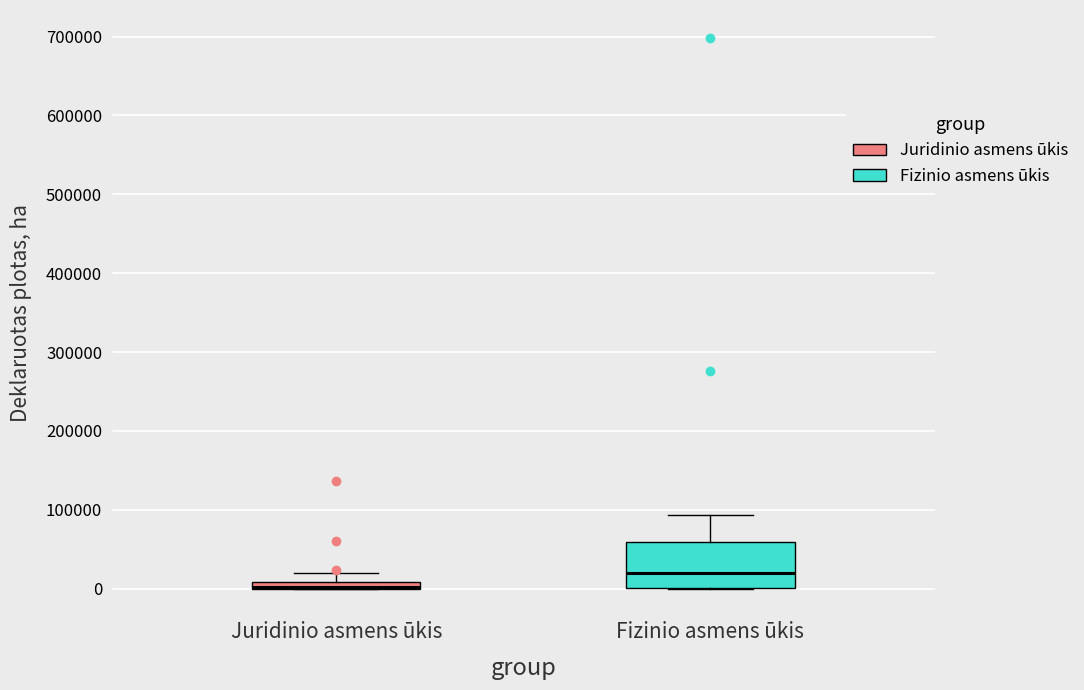

Where is the lower edge of the box for Juridinio asmens ūkis on the y-axis? The values are not printed on the chart, so give them approximately, as read against the axis.

0